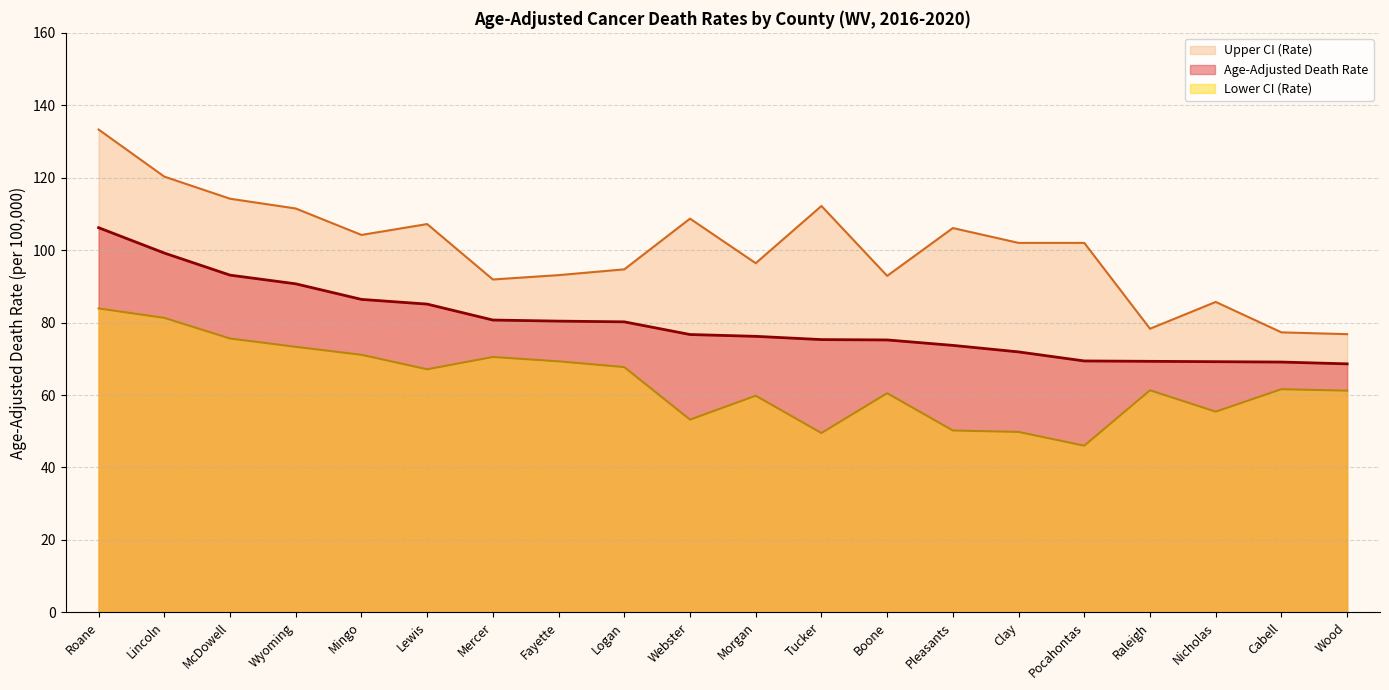

True or false: Lower CI (Rate) and Upper CI (Rate) intersect in this chart.

False